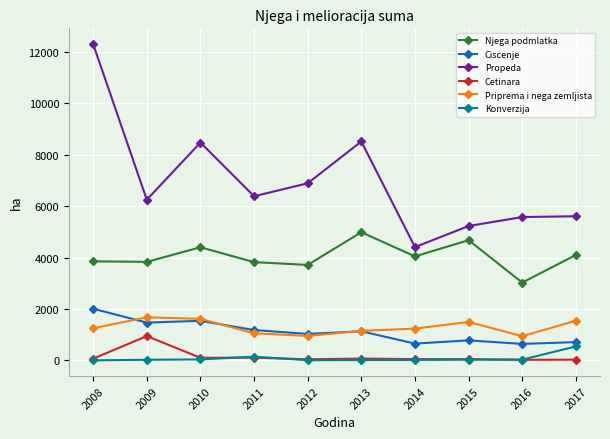

What is the difference between the second highest and minimum values in the Priprema i nega zemljista series?

673